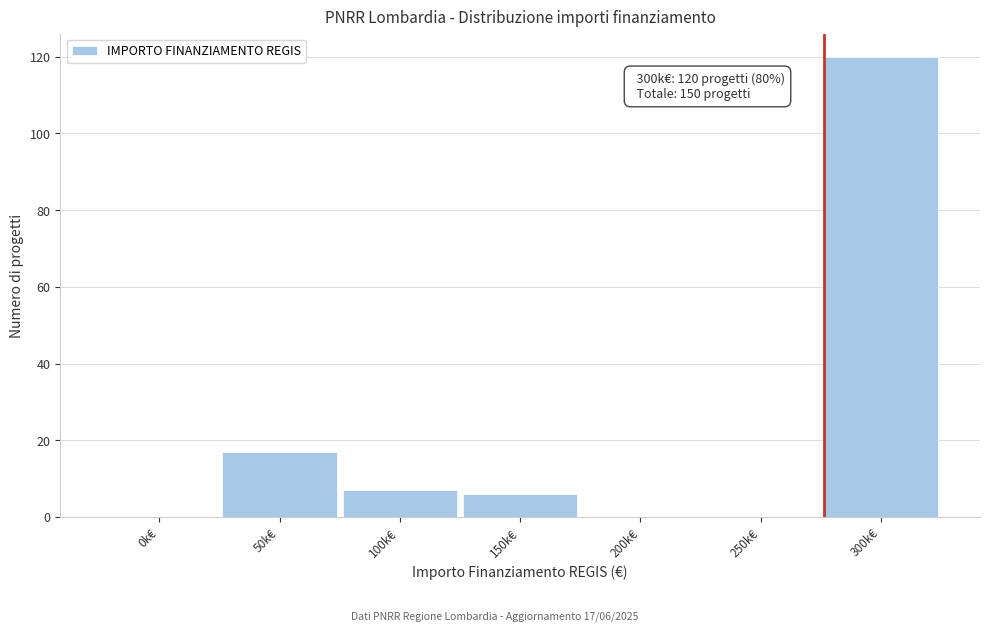

Reading left to right, list all the values displayed in this chart.

0k€=0	50k€=17	100k€=7	150k€=6	200k€=0	250k€=0	300k€=120